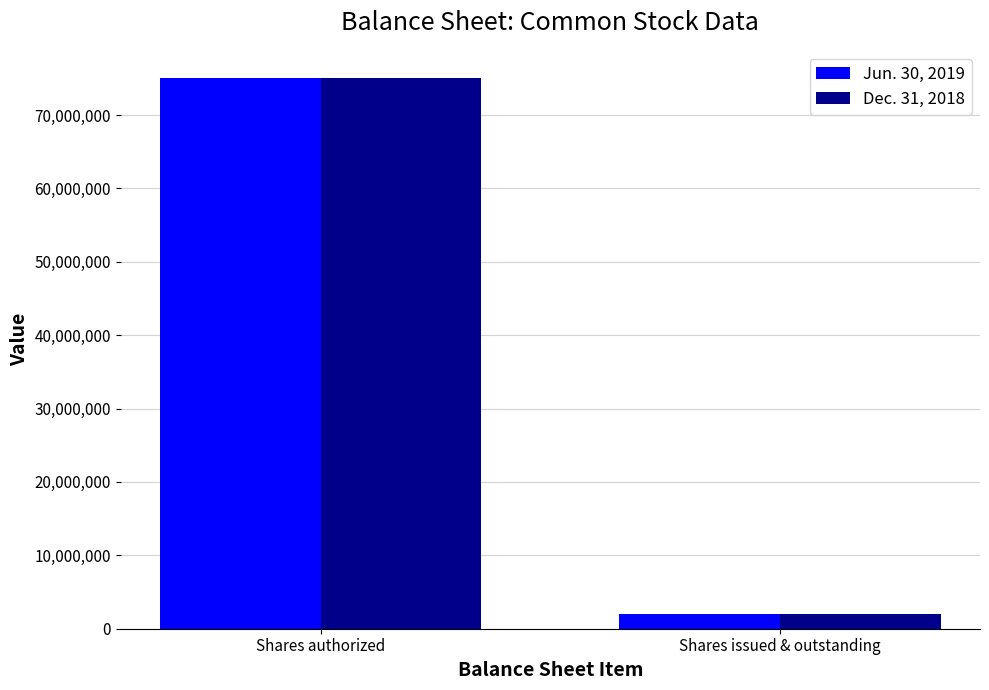

At which category is the sum across all series the highest?

Shares authorized